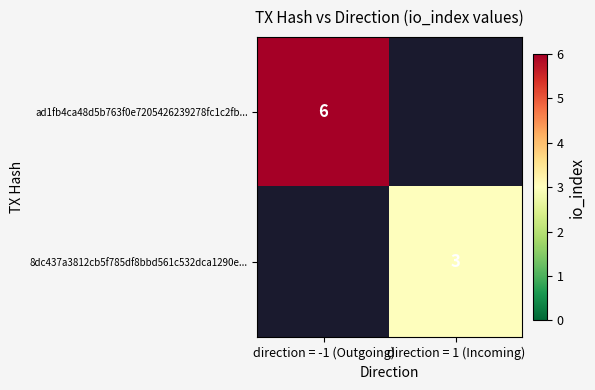

The 8dc437a3812cb5f785df8bbd561c532dca1290e... series shows 3 at direction = 1 (Incoming). True or false?

True